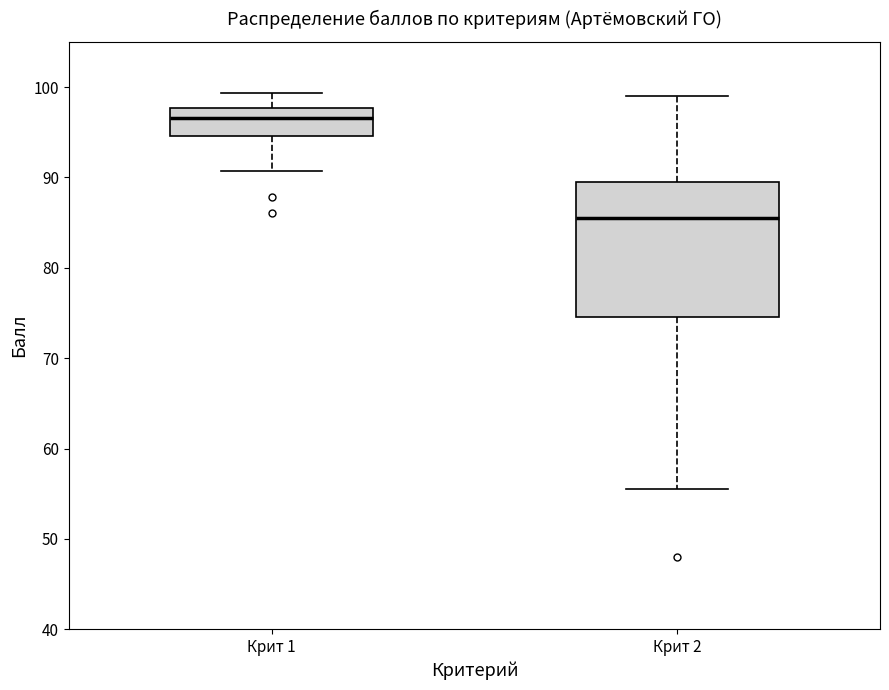

Which box has the lowest median line?

Крит 2